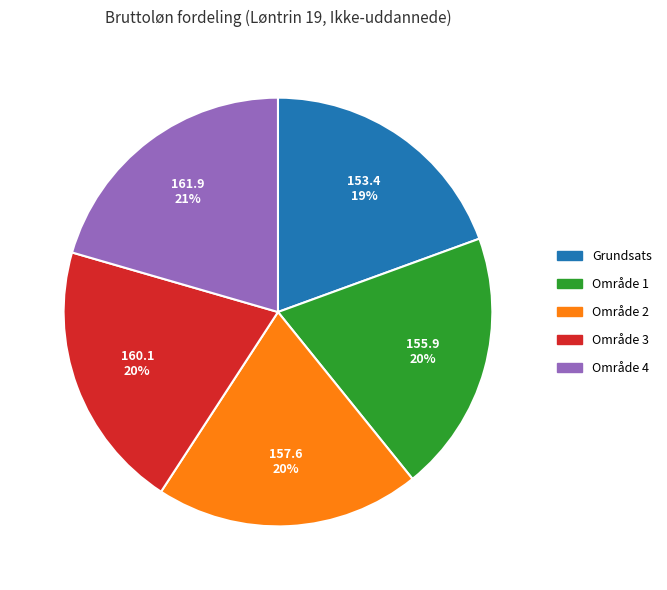

What is the ratio of the value at Område 3 to the value at Område 4?

1.0